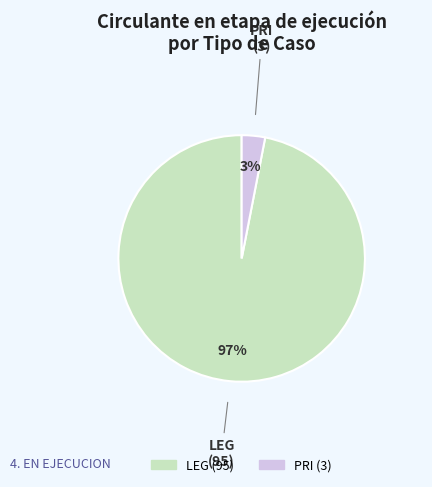

Is it true that LEG is 97% of the pie?

True